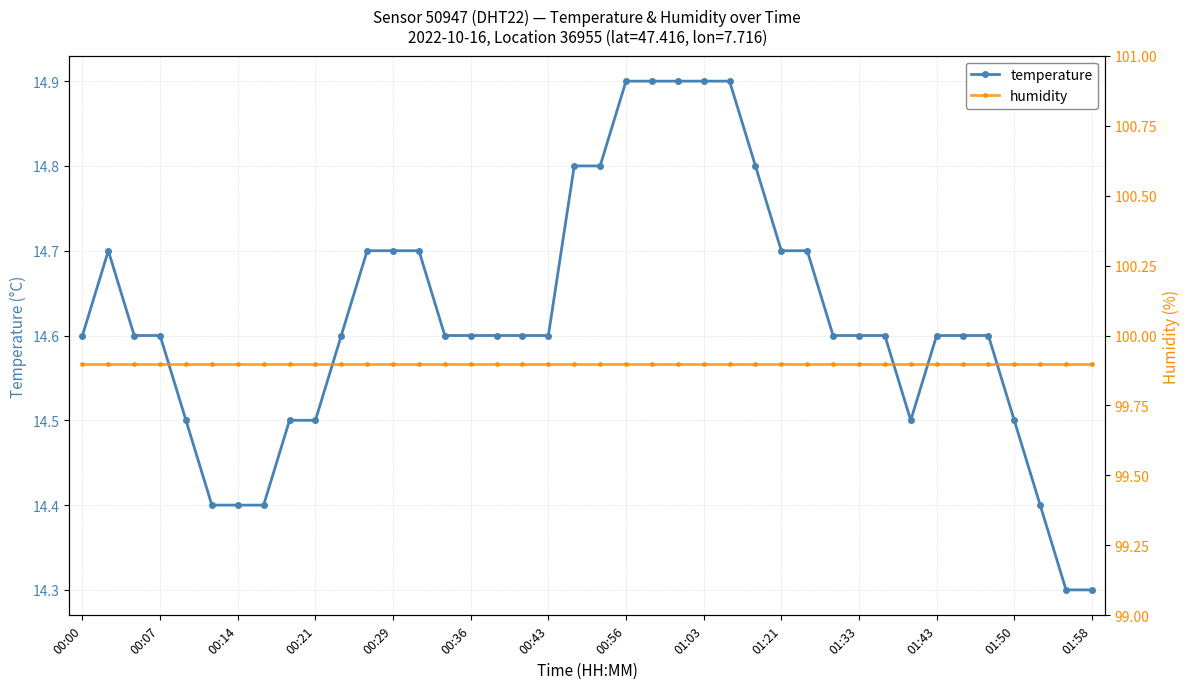

The value of temperature at 01:03 is 14.9. True or false?

True